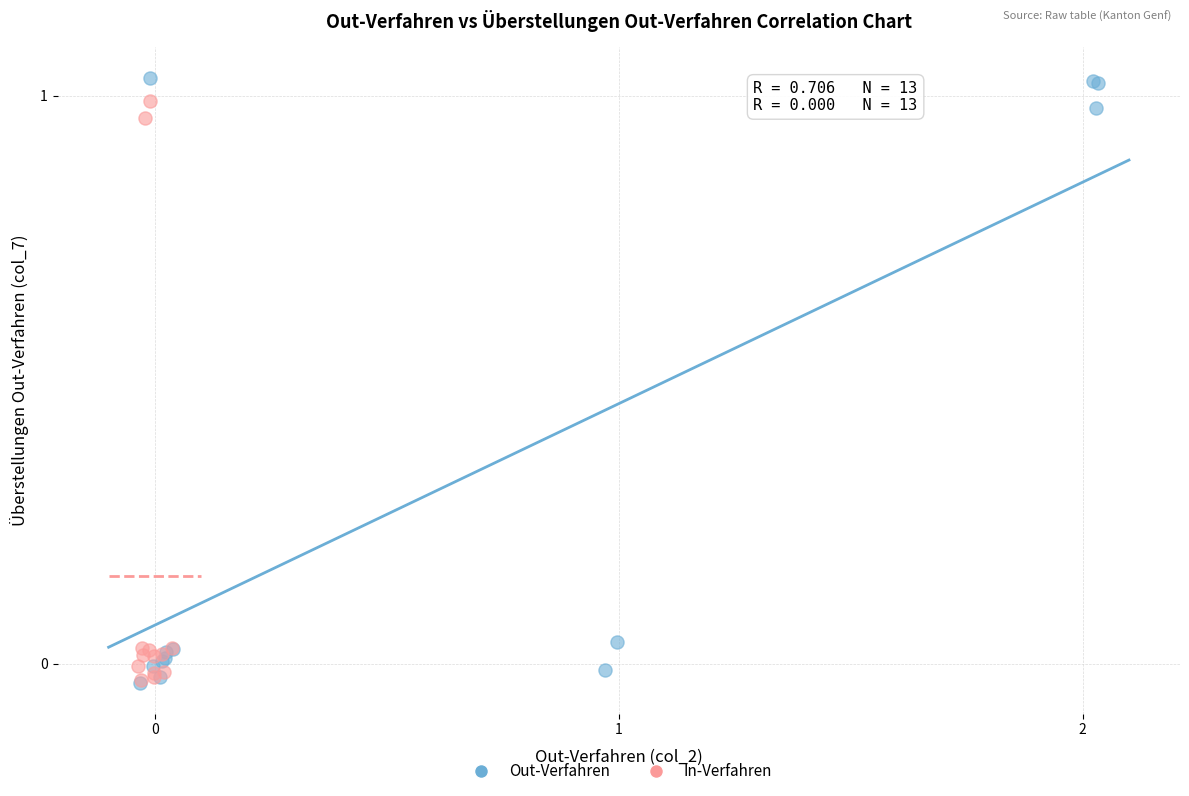

Which series reaches the maximum Y coordinate?

Out-Verfahren